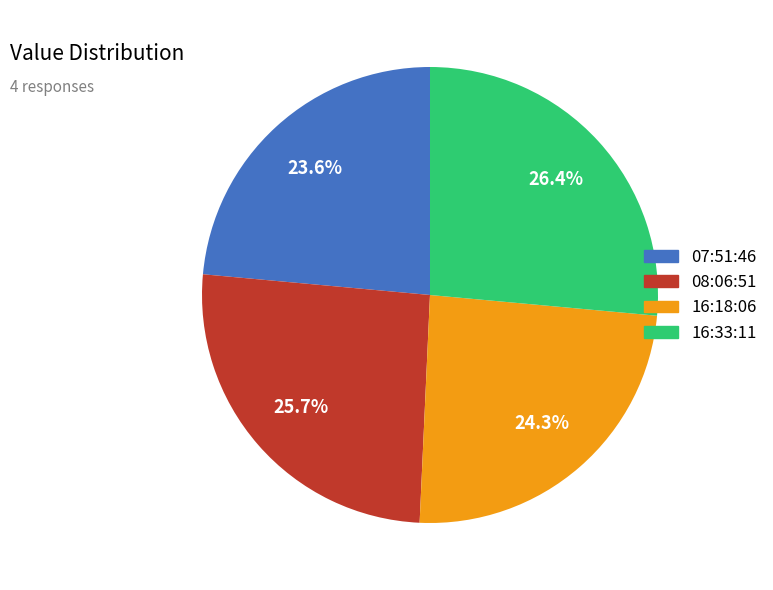

Is there any slice that represents more than half of the pie?

No